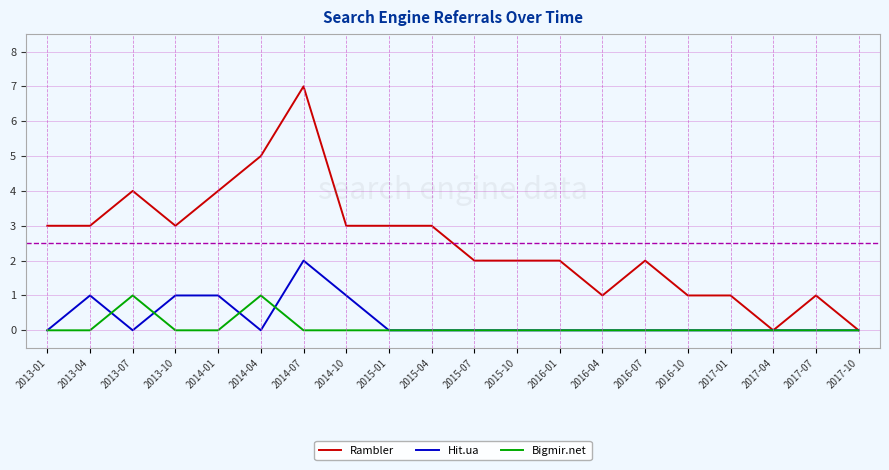

What is the difference between the Rambler values at 2014-10 and 2016-04?

2